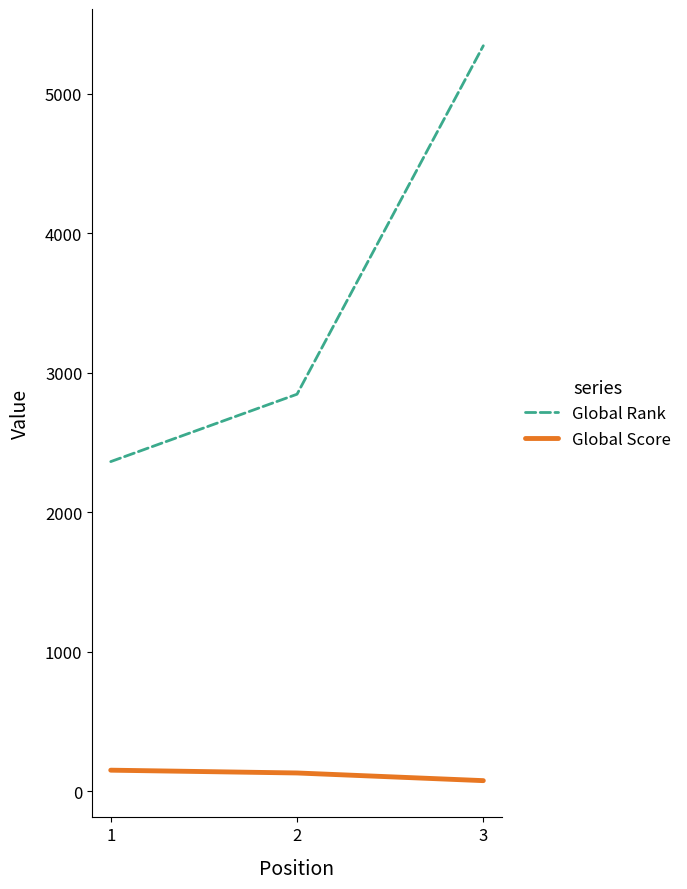

What is the sum of the Global Score values at 2 and 3?

209